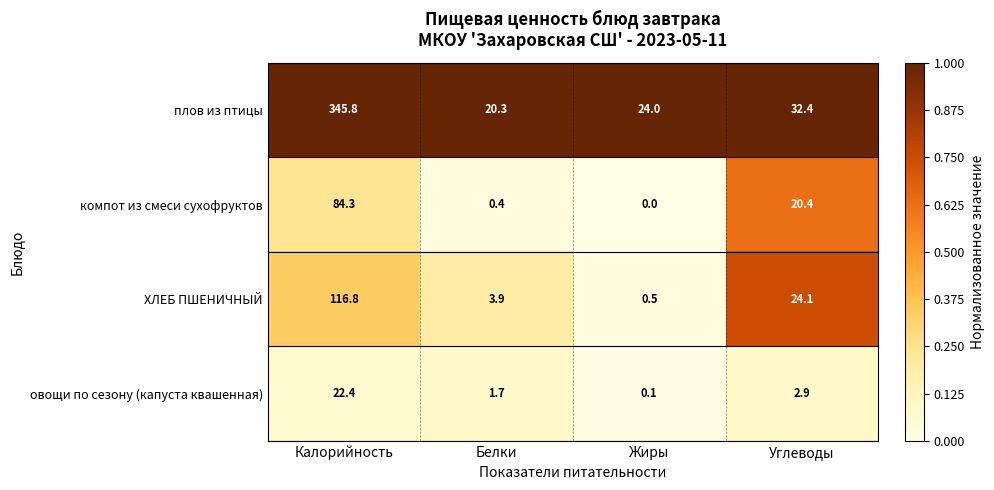

What is the spread (max minus min) of values at Углеводы?

29.5